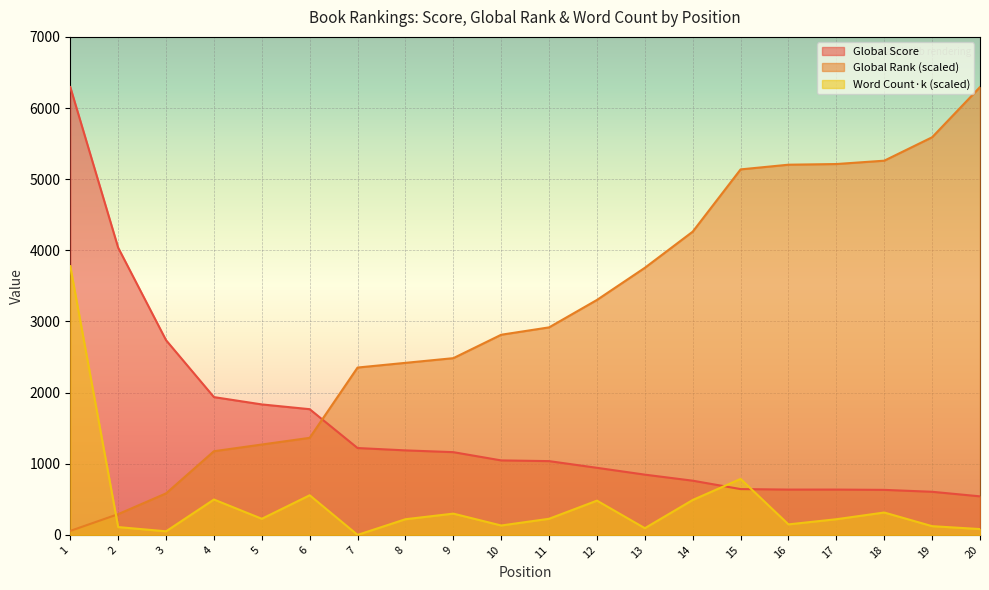

Reading right to left, transcribe all the data shown in this chart.

Global Score: 20=542.0	19=606.0	18=633.0	17=637.0	16=637.0	15=644.0	14=762.0	13=847.0	12=943.0	11=1037.0	10=1047.0	9=1163.0	8=1188.0	7=1221.0	6=1767.0	5=1834.0	4=1937.0	3=2737.0	2=4037.0	1=6295.0
Global Rank: 20=6295.0	19=5589.3	18=5259.9	17=5212.9	16=5203.5	15=5137.6	14=4262.5	13=3754.4	12=3302.8	11=2917.0	10=2813.5	9=2484.1	8=2418.3	7=2352.4	6=1364.4	5=1270.3	4=1176.2	3=583.4	2=291.7	1=56.5
Word Count (k): 20=81.8	19=122.8	18=314.7	17=220.3	16=147.9	15=786.9	14=491.0	13=94.4	12=481.6	11=226.6	10=132.2	9=299.0	8=220.3	7=0.0	6=557.1	5=226.6	4=497.3	3=50.4	2=110.2	1=3777.0